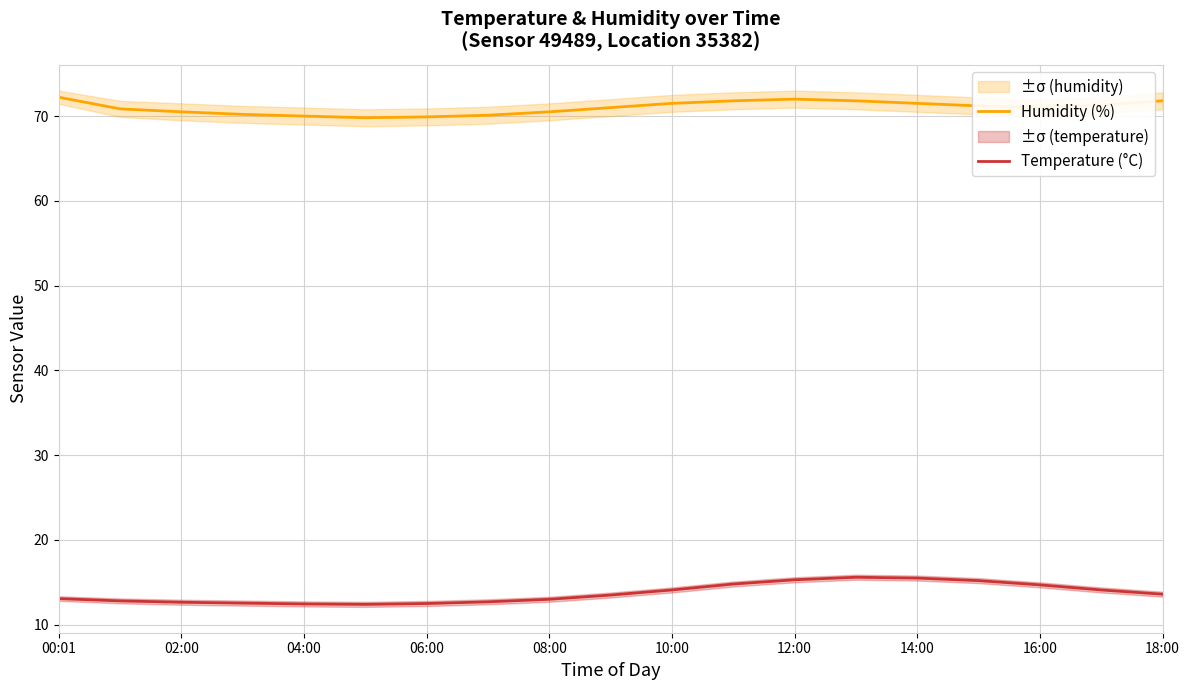

True or false: Humidity (%) and Temperature (°C) cross at least once.

False